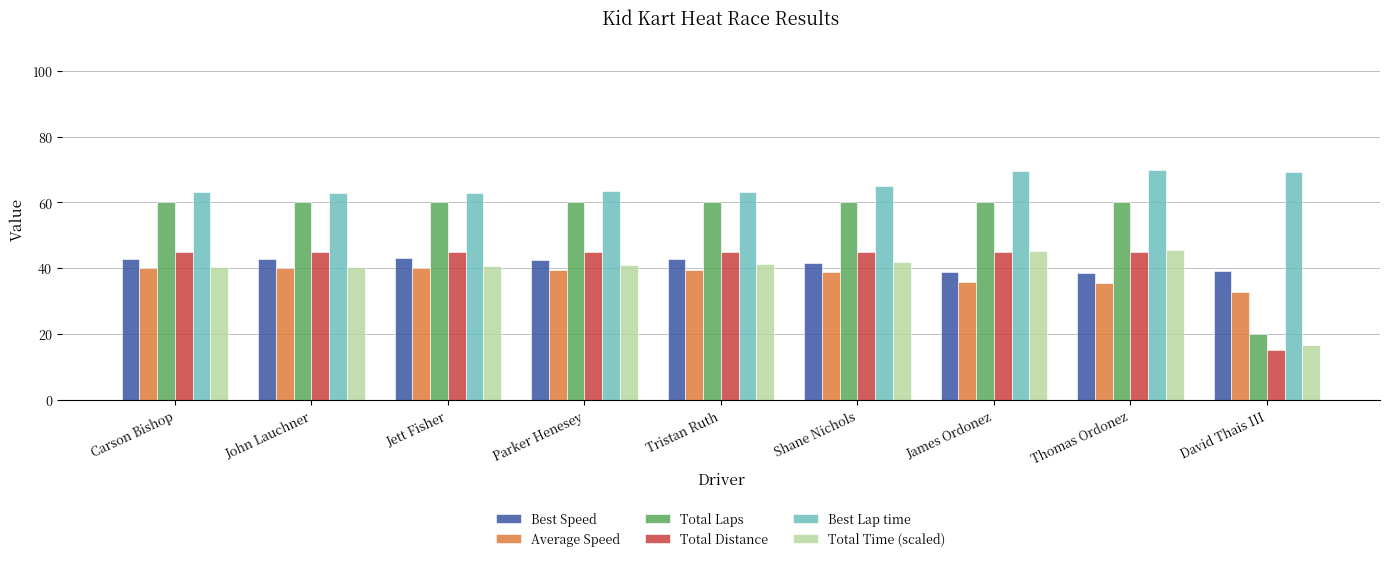

How many bars are there in total?

54